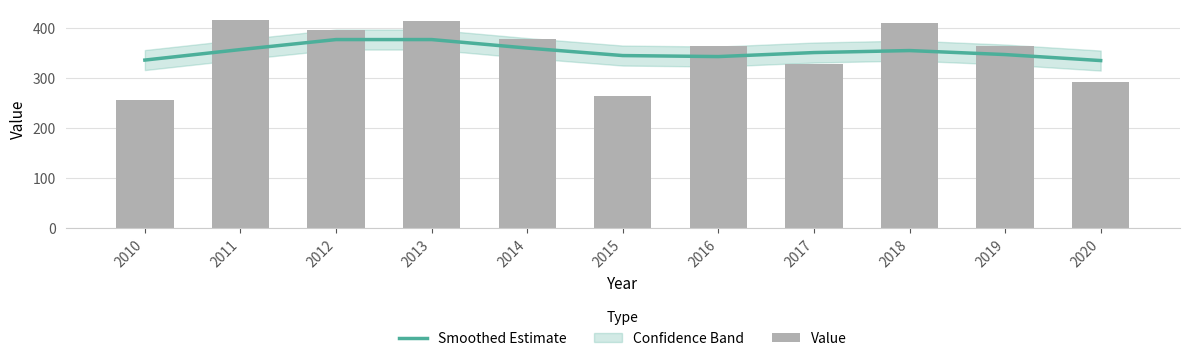

Is it true that Value equals 550 at 2012?

False